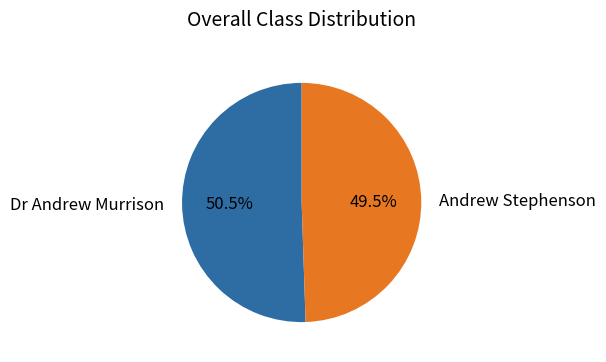

How many slices are in this pie chart?

2